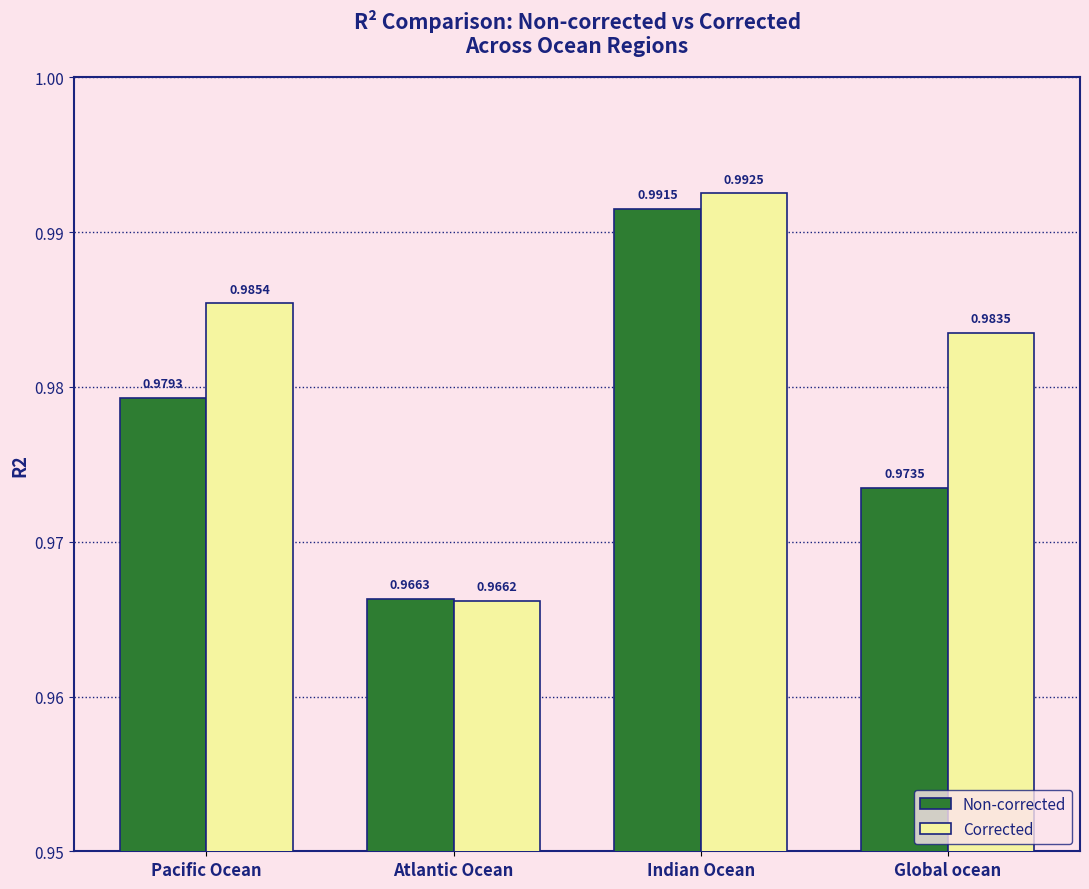

What position from the right is Indian Ocean?

2